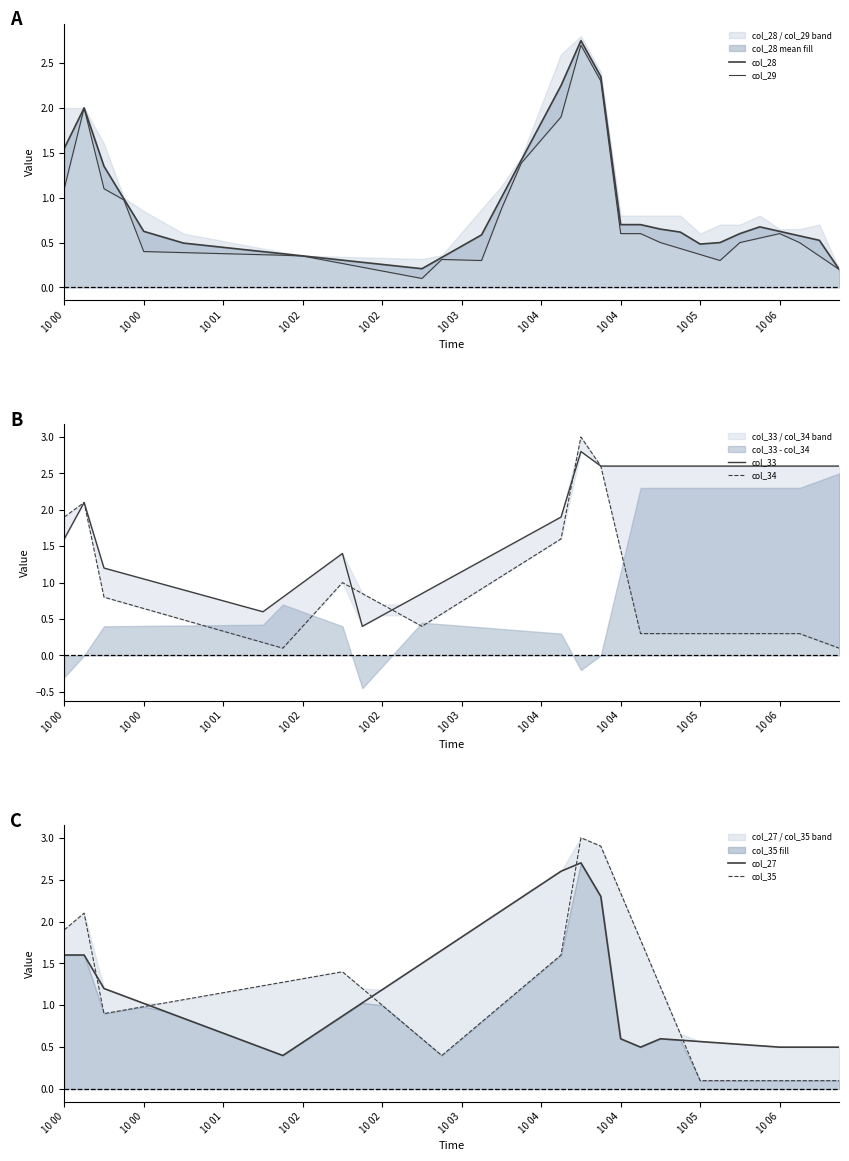

What is the sum of the col_35 values at 30 and 10 04?

2.3